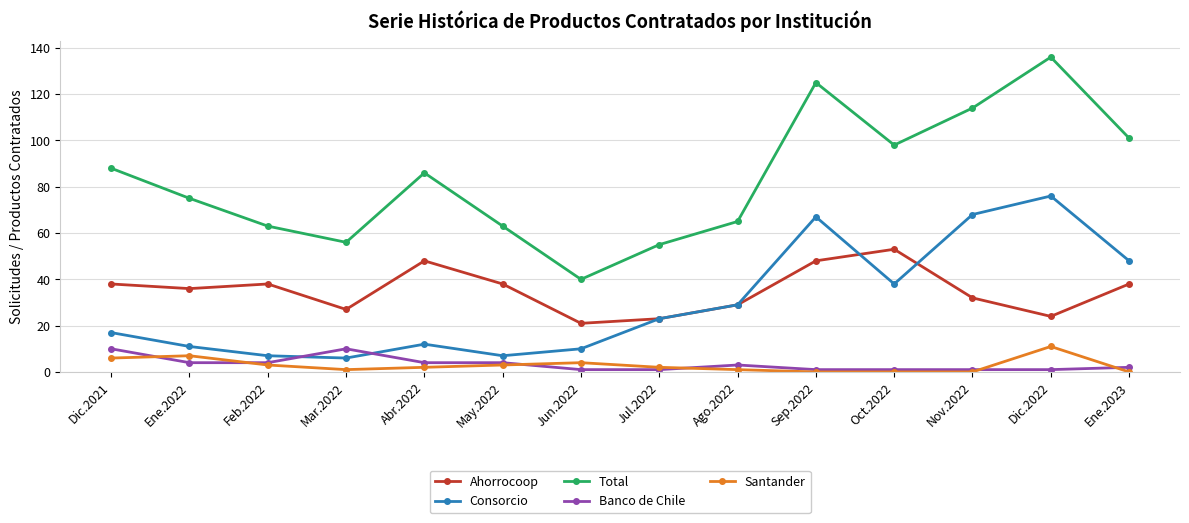

What is the value of the Banco de Chile point at the 3rd from the left?

4